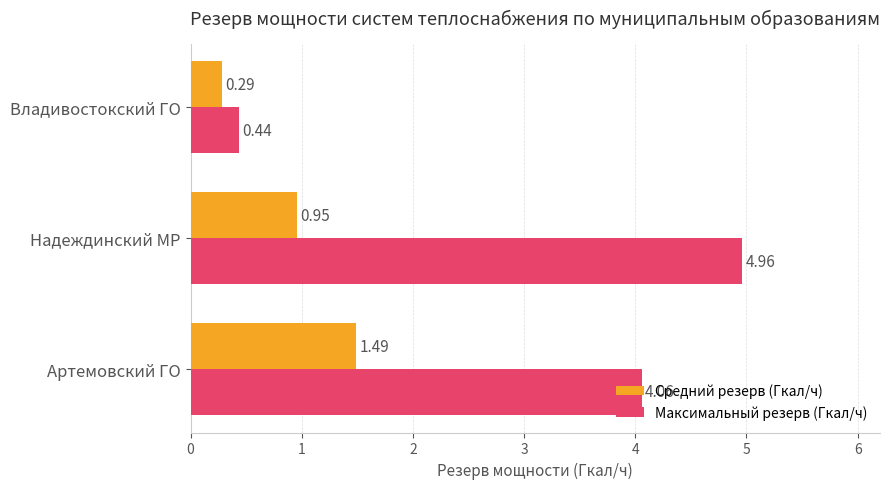

At which label does Средний резерв (Гкал/ч) reach its peak?

Артемовский ГО